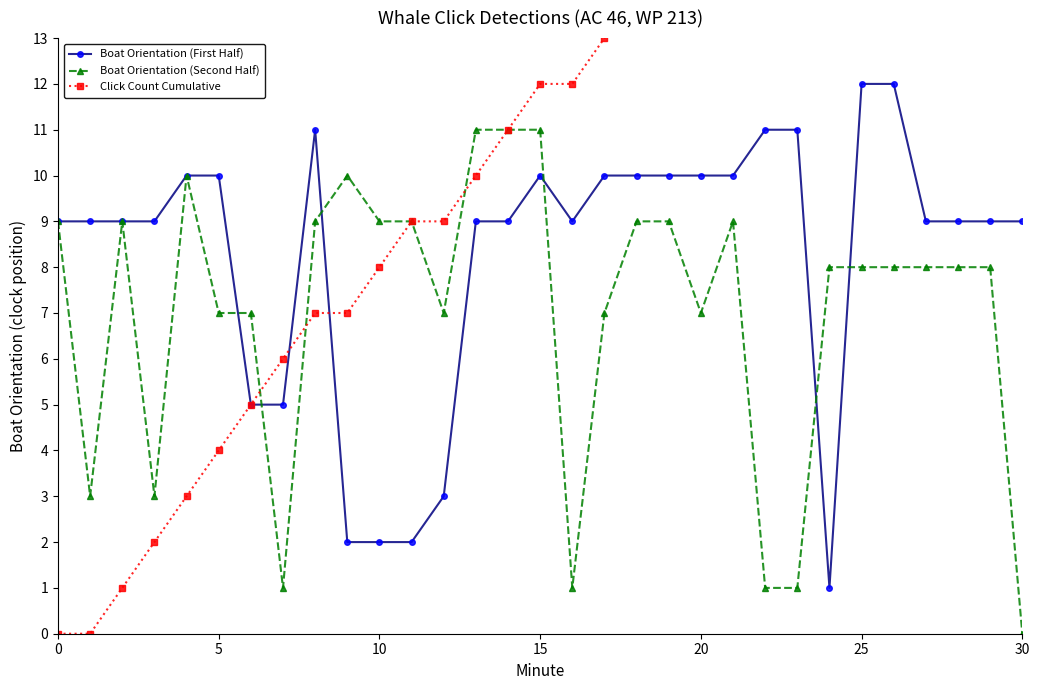

The Boat Orientation (Second Half) series shows 15 at 10. True or false?

False